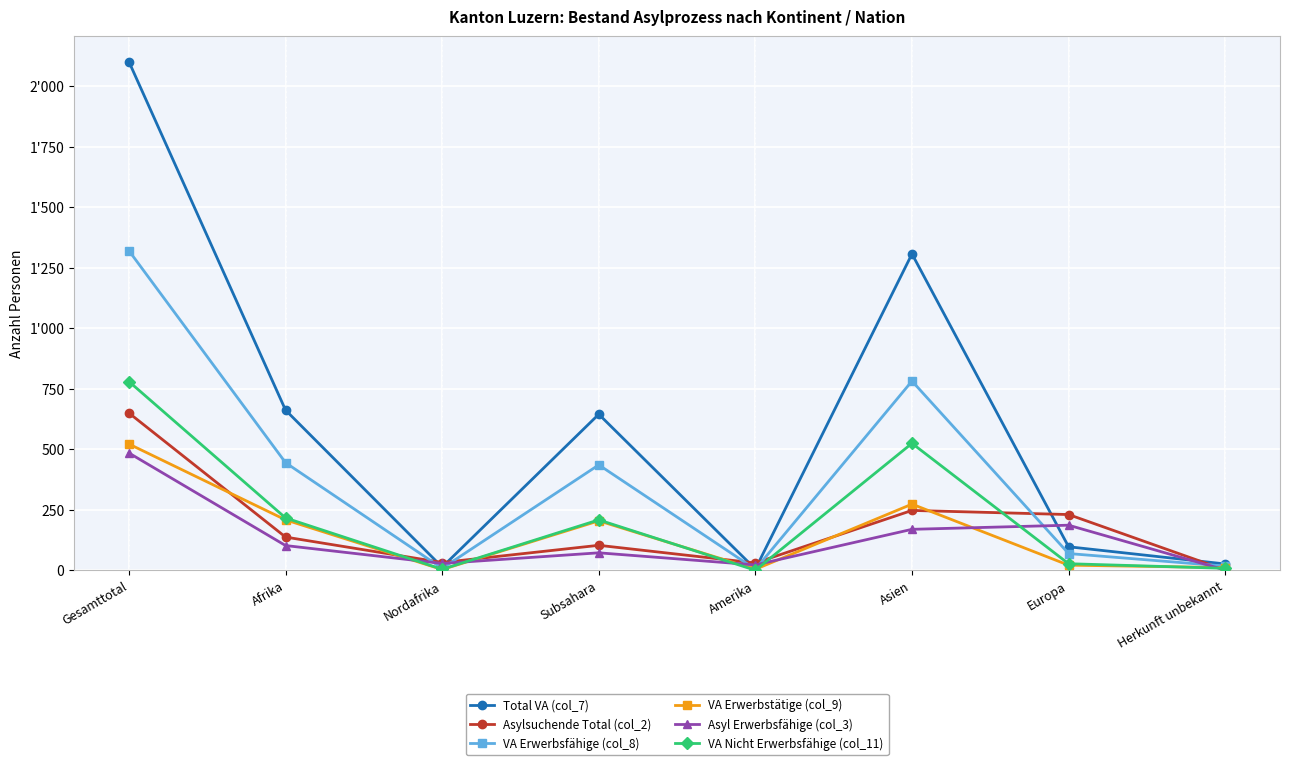

At Amerika, list the series in order from smallest to largest.

VA Nicht Erwerbsfähige (col_11), VA Erwerbsfähige (col_8), VA Erwerbstätige (col_9), Total VA (col_7), Asyl Erwerbsfähige (col_3), Asylsuchende Total (col_2)